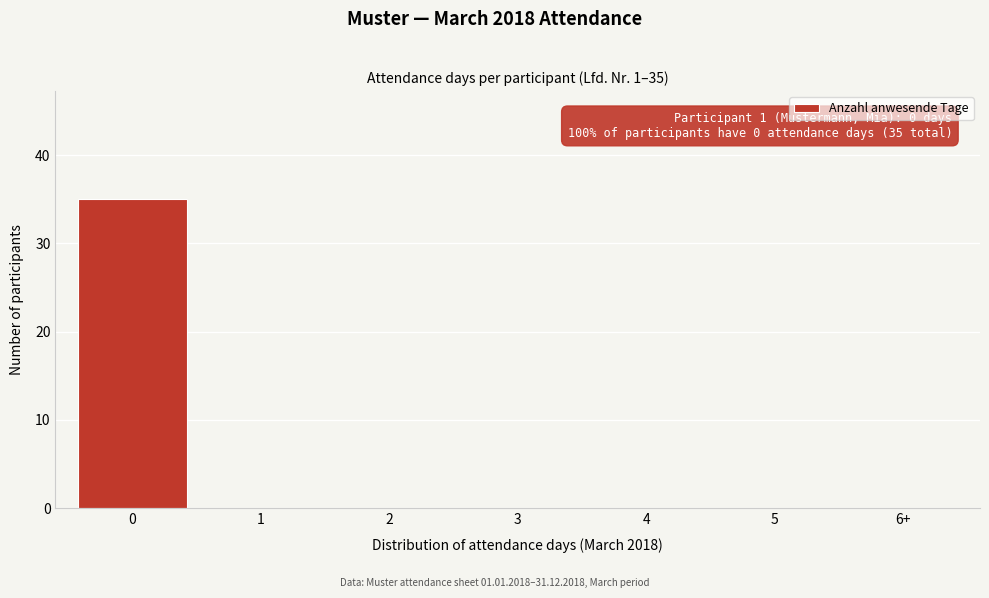

Reading right to left, transcribe all the data shown in this chart.

6+=0	5=0	4=0	3=0	2=0	1=0	0=35